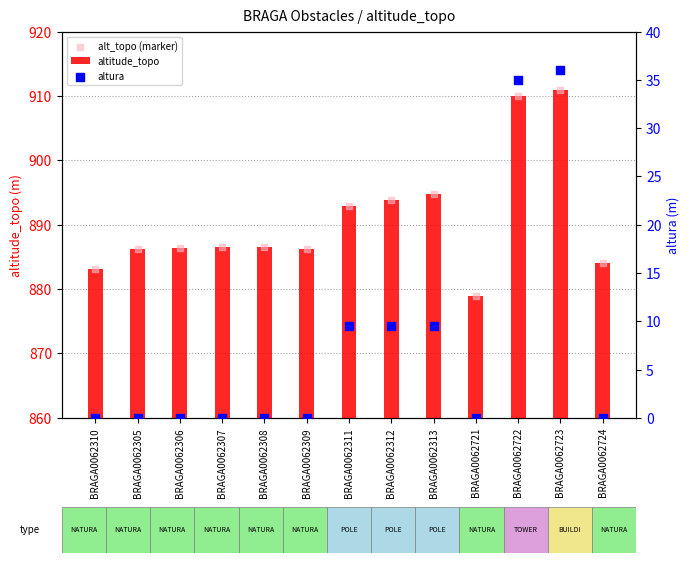

What is the total value across all series at BRAGA0062722?

1855.0